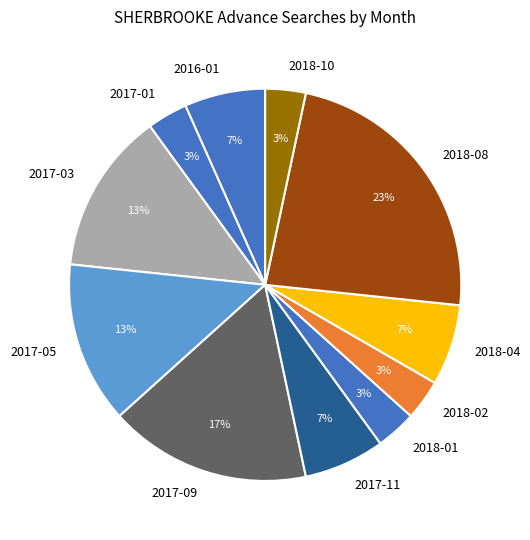

What percentage is the 2017-03 slice, to the nearest percent?

13%